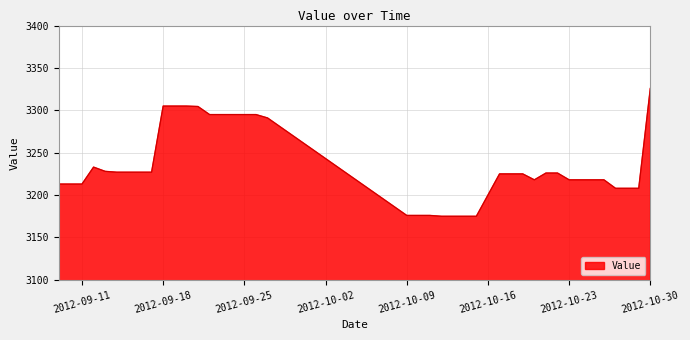

What is the difference between the maximum and minimum values?

151.0